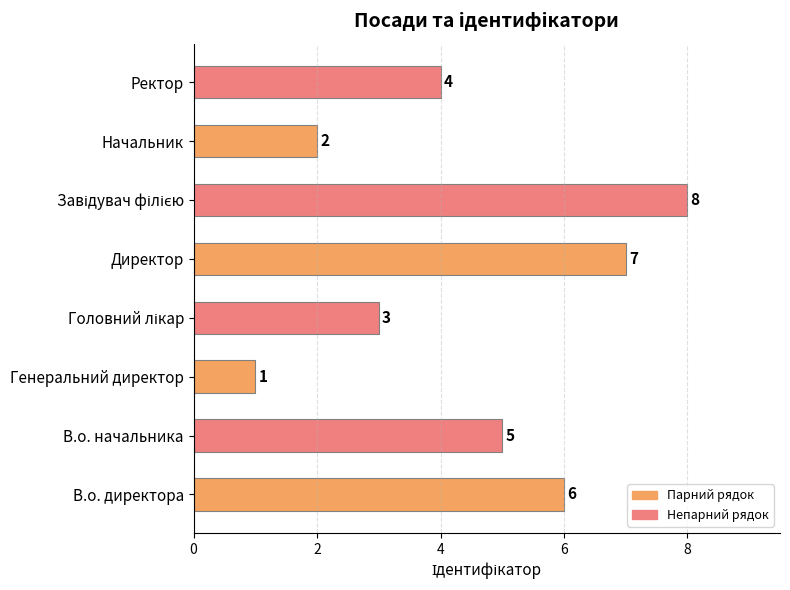

Count the values in the range 3 to 7.

5